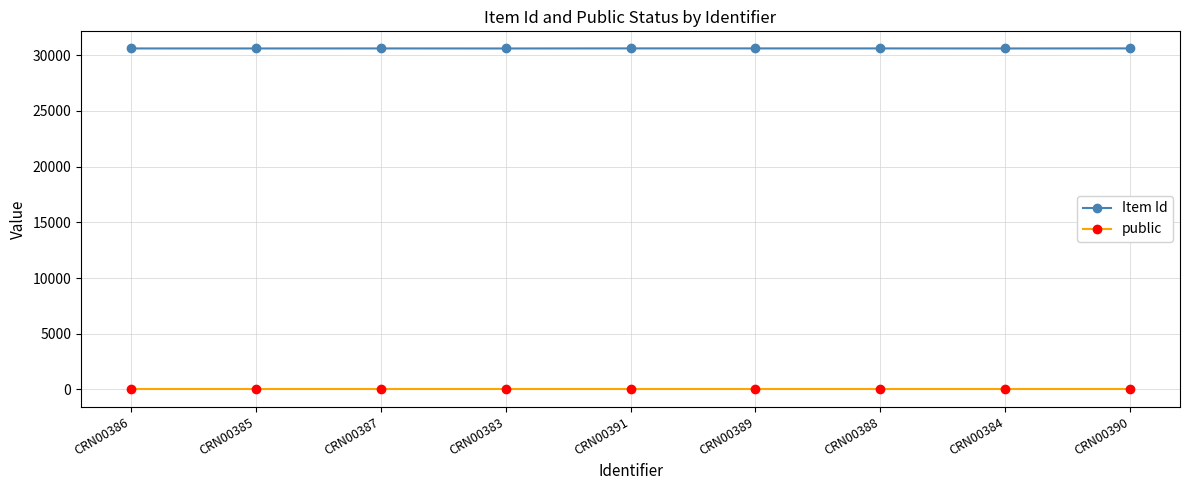

At CRN00391, list the series in order from largest to smallest.

Item Id, public